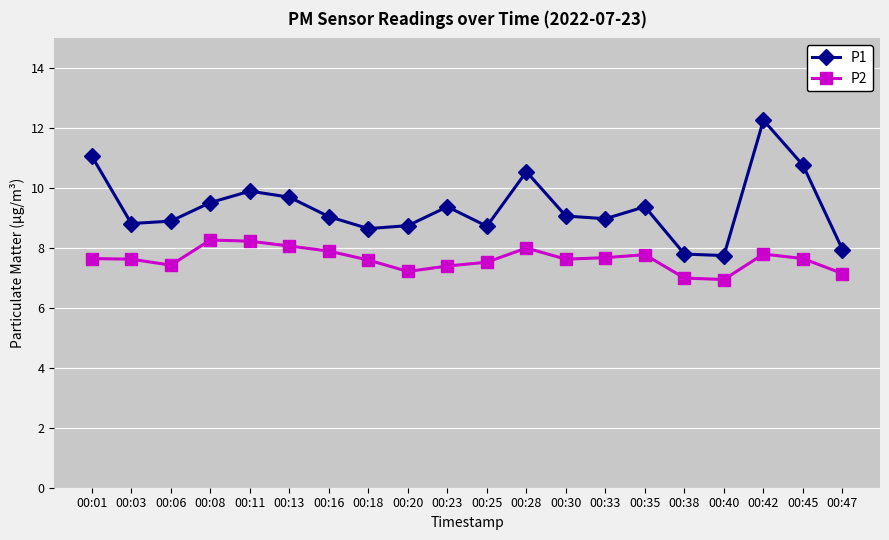

What is the difference between the maximum and minimum values in the P2 series?

1.3